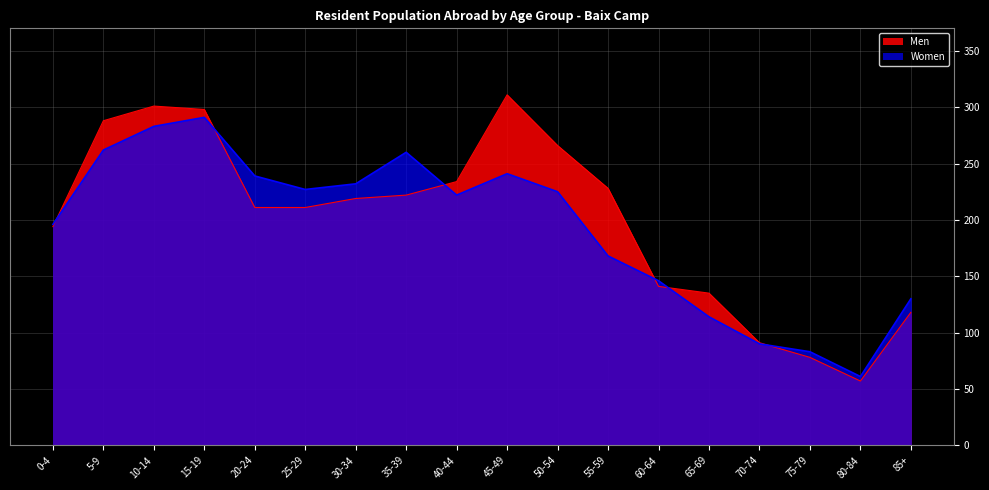

At which label does Men reach its minimum?

80-84